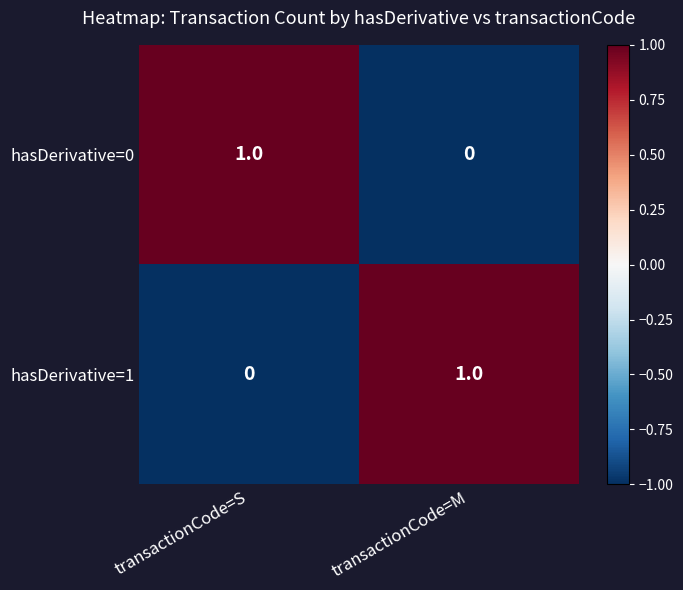

Is the value of hasDerivative=1 at transactionCode=M greater than the value of hasDerivative=0 at transactionCode=M?

Yes